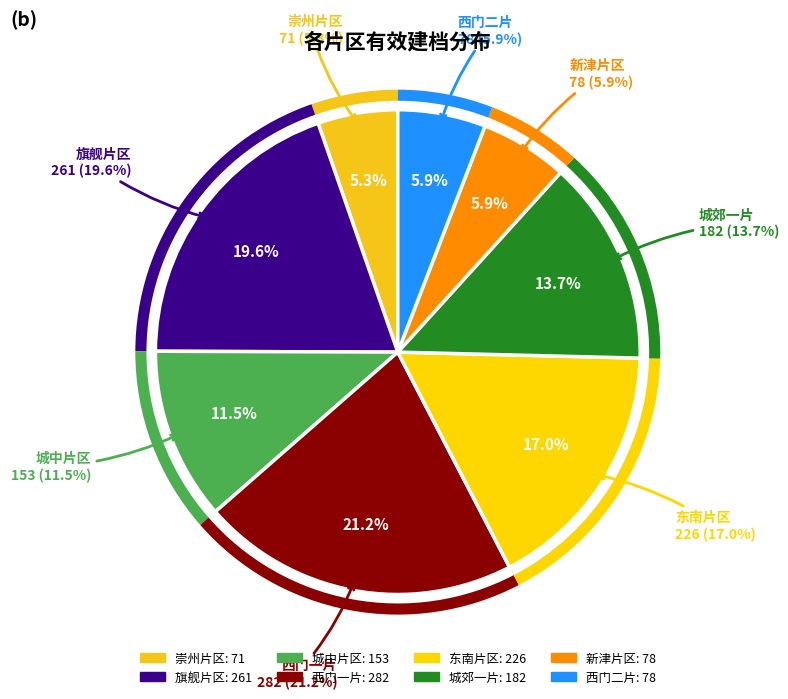

How many slices are in this pie chart?

8